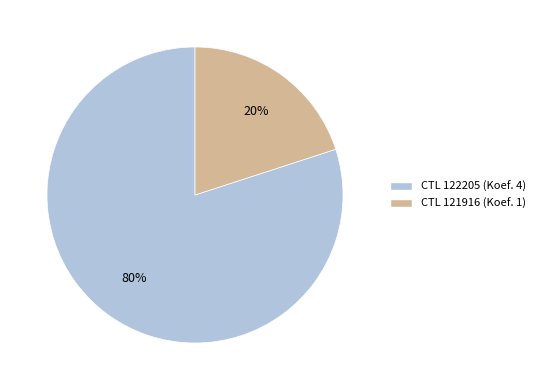

To the nearest percent, what is the difference between the largest and smallest slice percentages?

60%